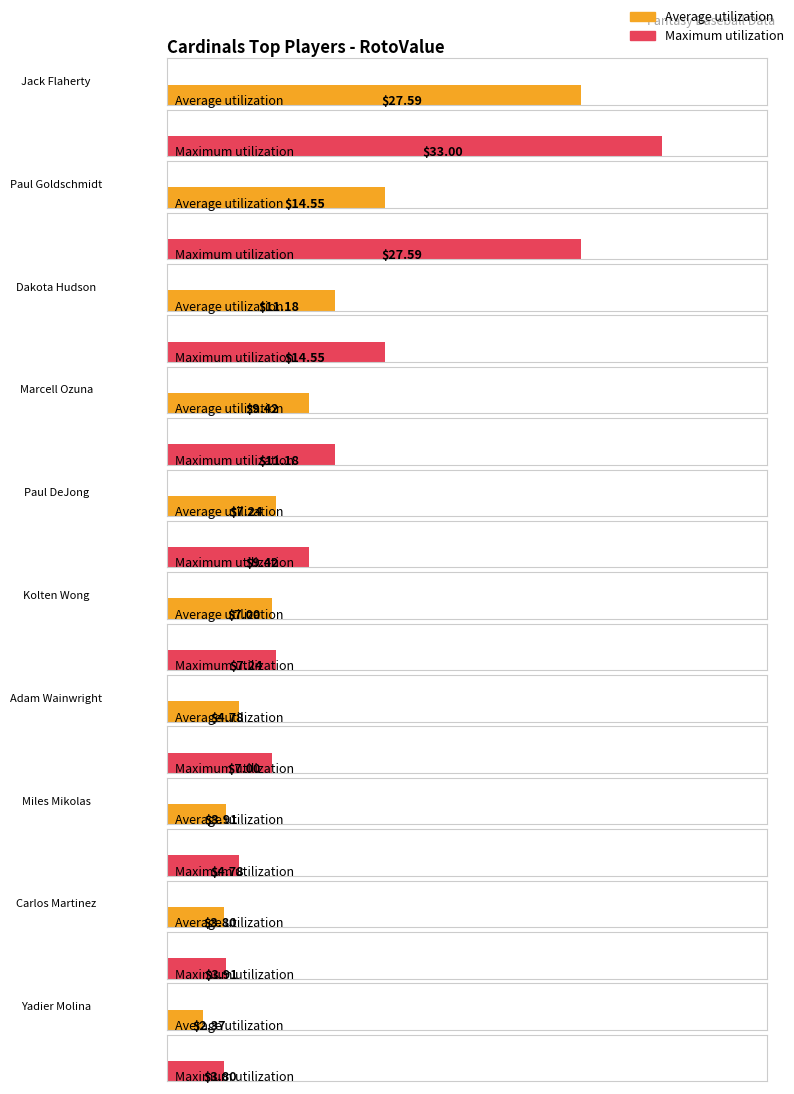

What is the label of the 8th bar from the left?

Miles Mikolas